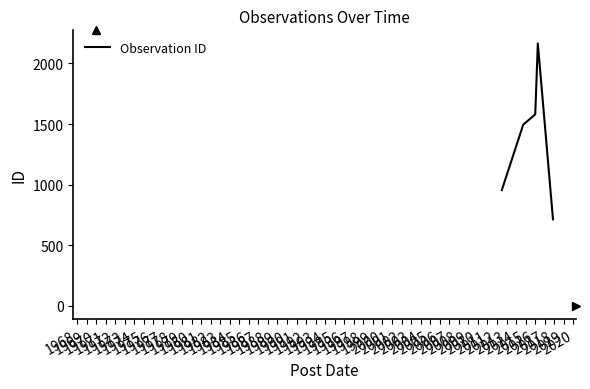

True or false: the data has more than 1 interior local peaks.

False